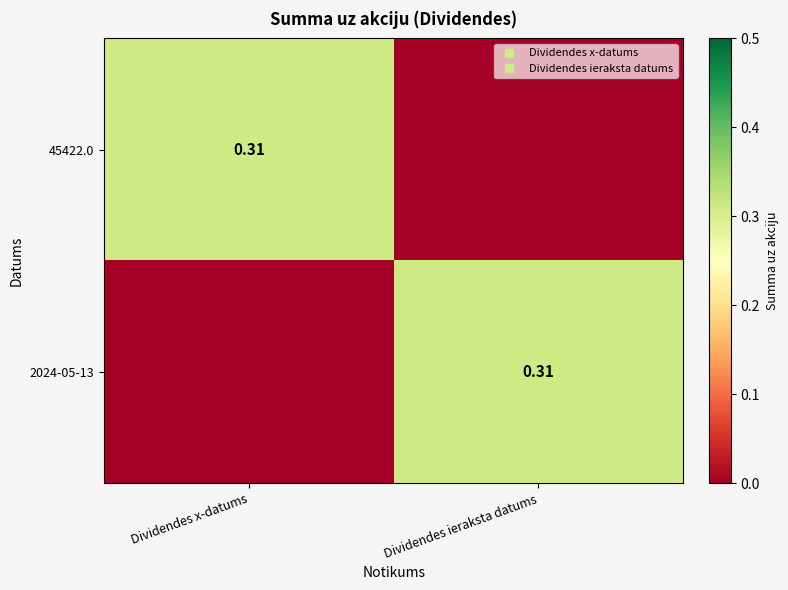

What is the sum of all 45422.0 values?

0.3